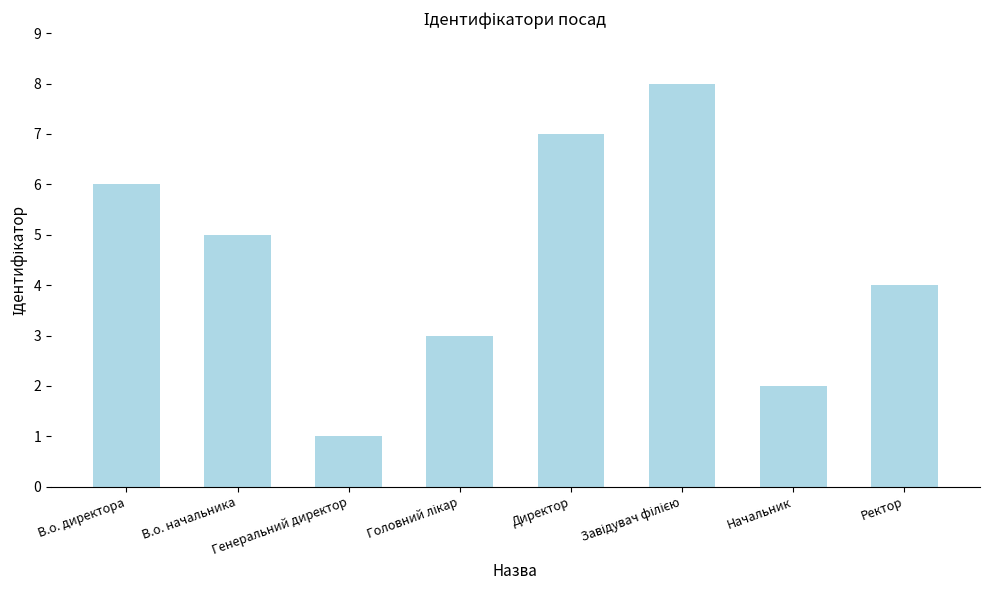

True or false: the data shows 5 at В.о. начальника.

True